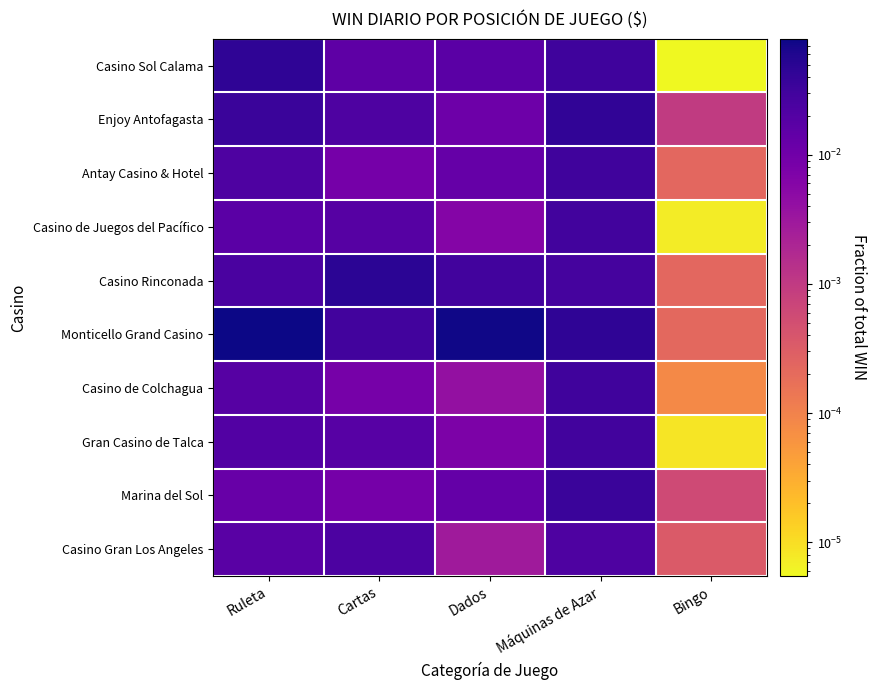

At which category does the chart reach its minimum across all series?

Bingo